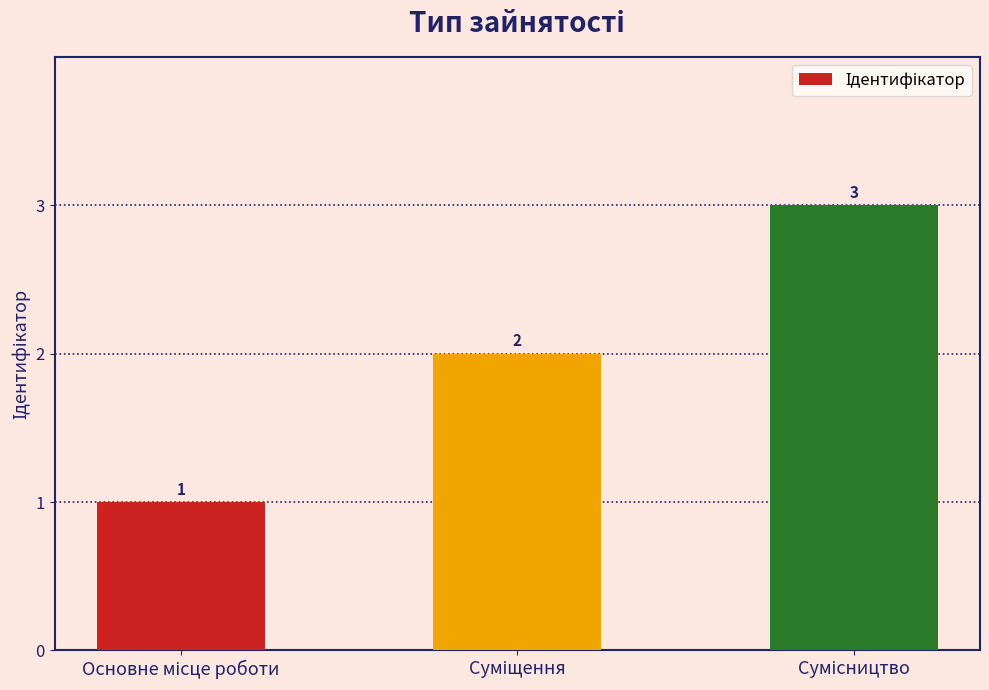

How many bars are there in total?

3